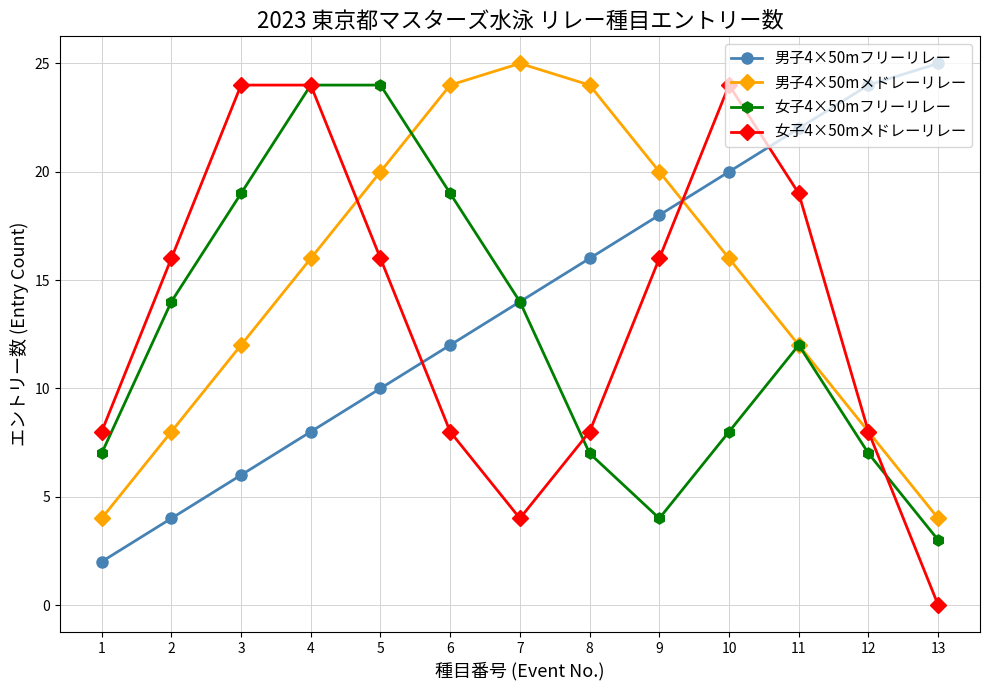

What is the spread (max minus min) of values at 3?

18